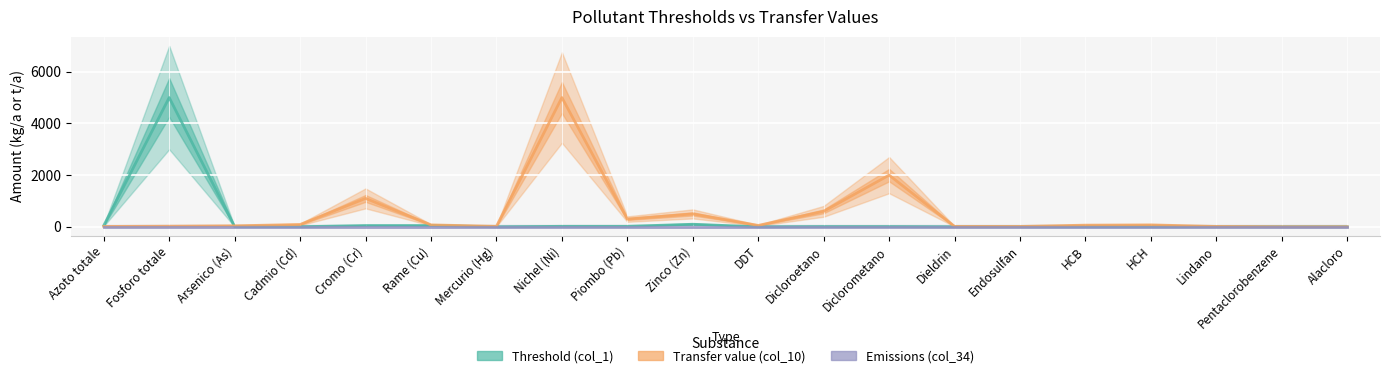

How many data points does each series have?

20